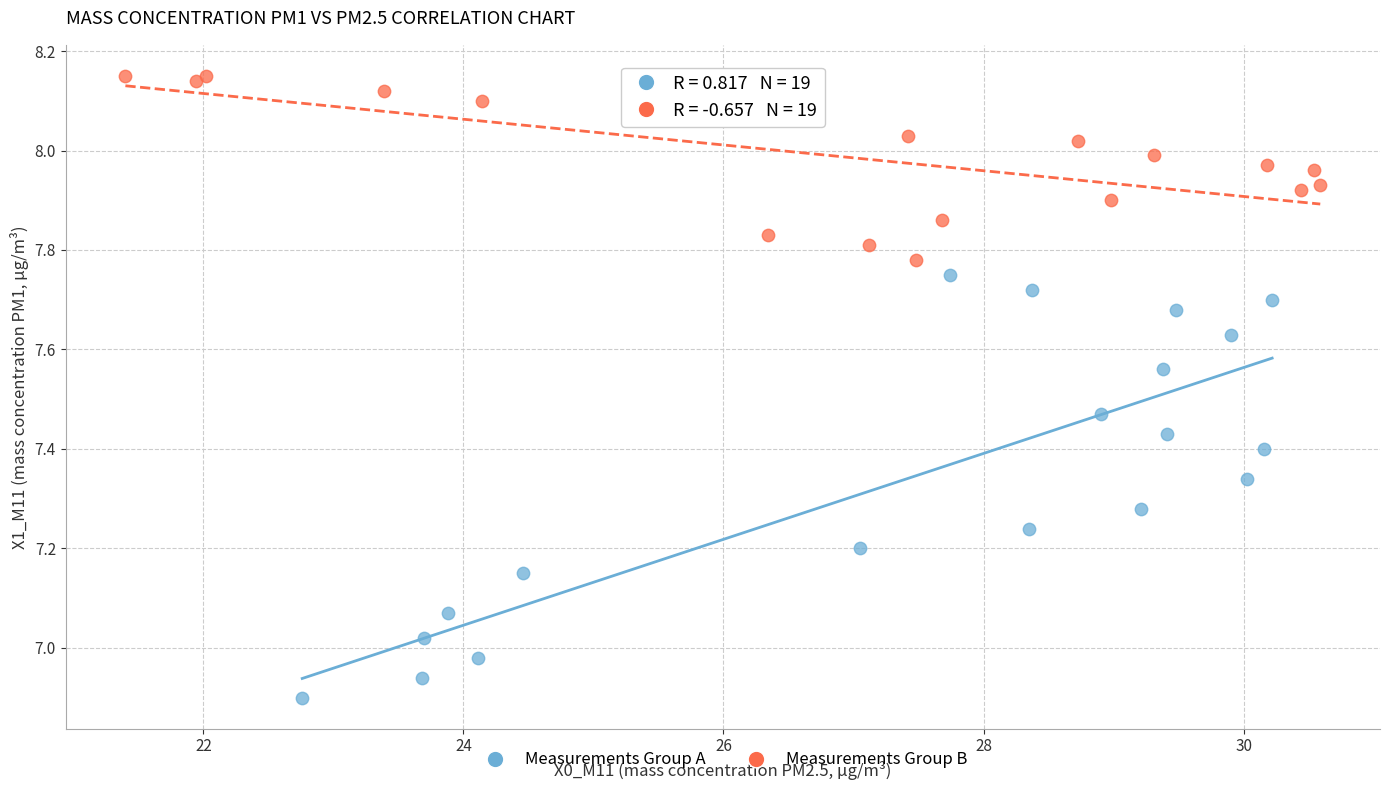

Which series reaches the minimum Y coordinate?

Measurements Group A